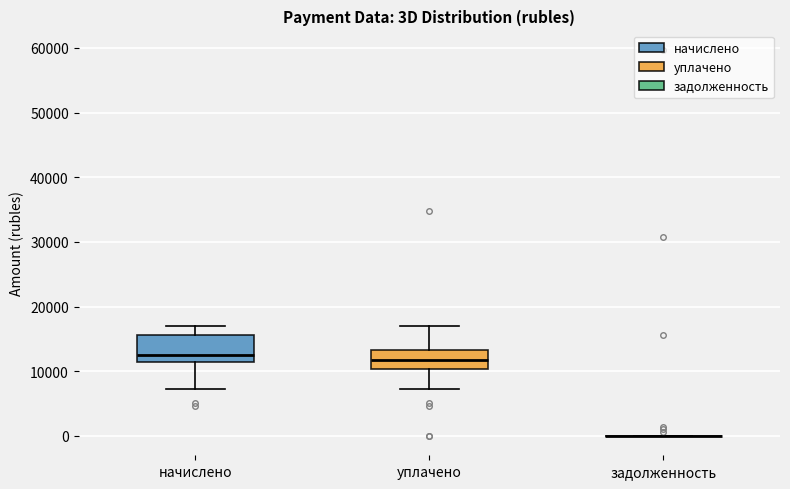

Reading left to right, transcribe this box plot: for each box, give where its median line is, the range the box spans, and where its two whiskers end, as read against the y-axis. The values are not printed on the chart, so give them approximately, as read against the axis.

начислено: median 12000, box 11000 to 16000, whiskers 7000 to 17000
уплачено: median 12000, box 10000 to 13000, whiskers 7000 to 17000
задолженность: box collapsed to a line at 0, whiskers 0 to 0